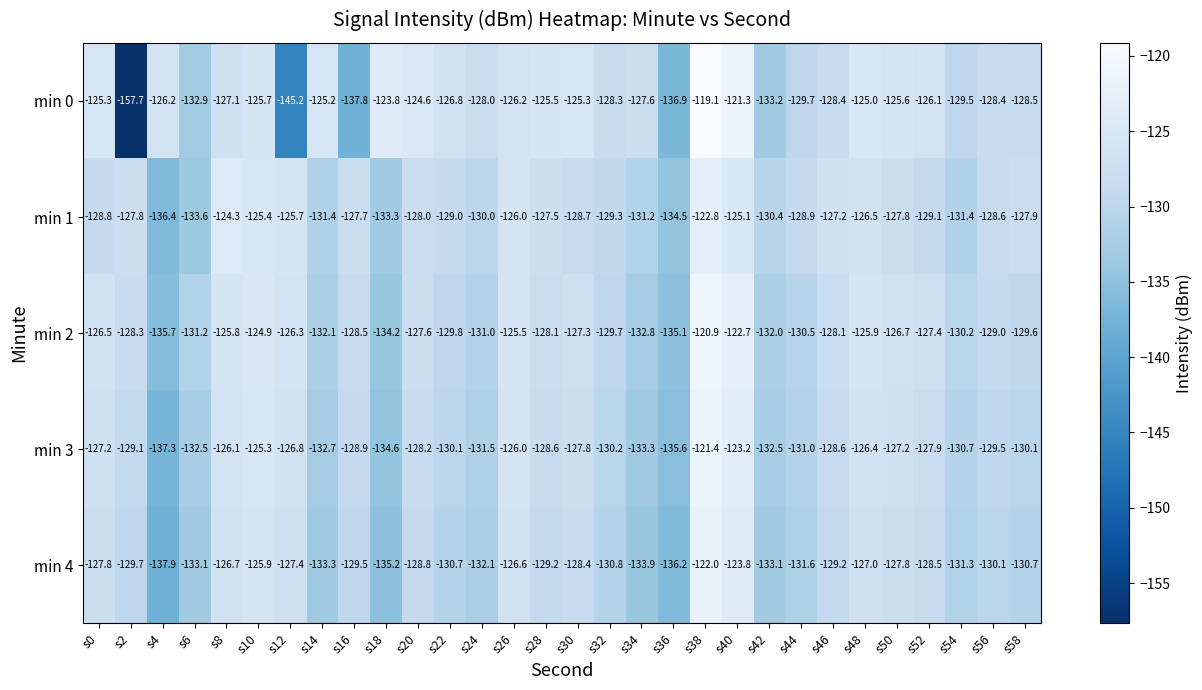

Is the value of min 0 at s30 greater than the value of min 3 at s34?

Yes